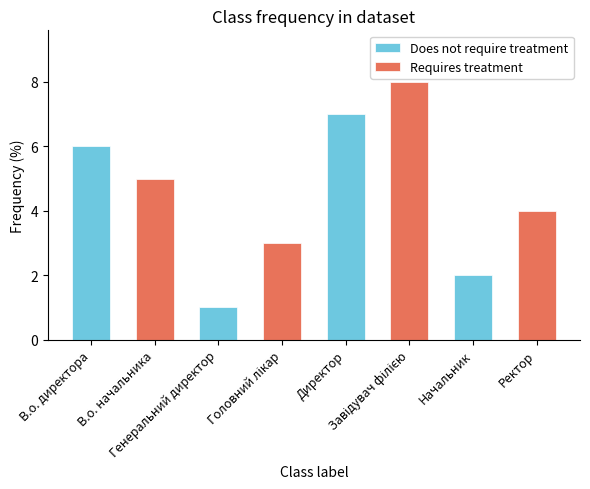

What is the value of the 3rd bar from the left?

1